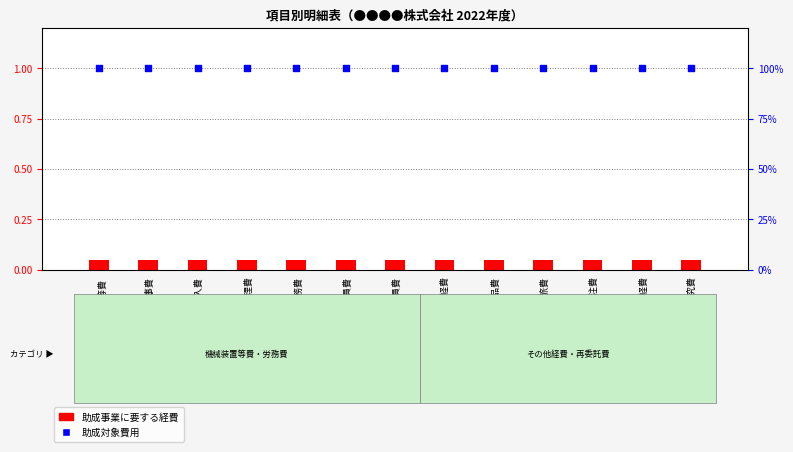

Is the value of 助成対象費用 at Ⅰ．機械装置等費 greater than the value of 助成事業に要する経費 at ２．機械装置等製作・購入費?

Yes